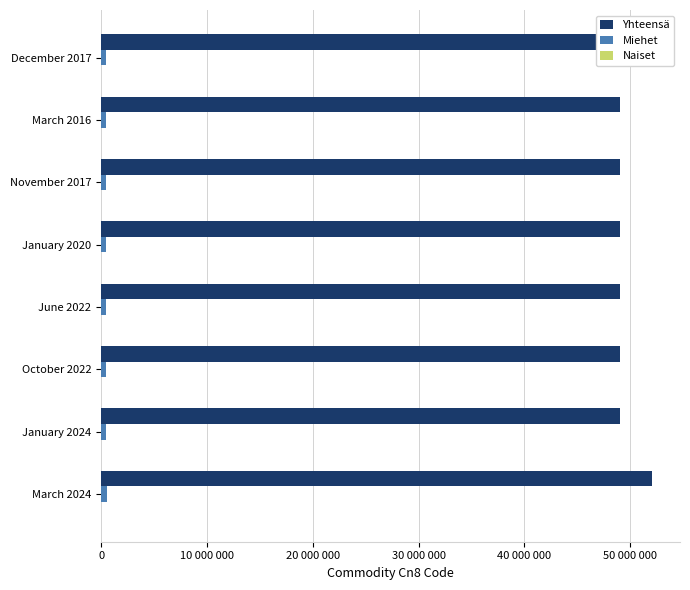

How many series are shown in this chart?

3